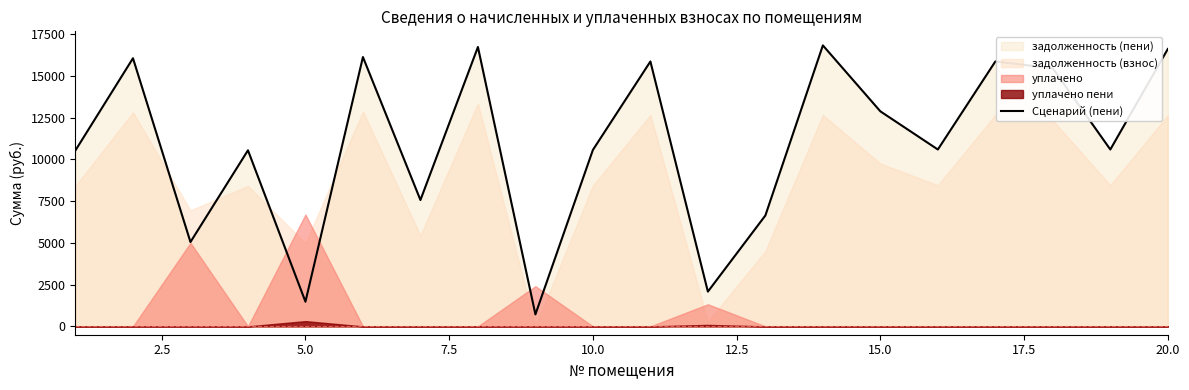

Count the number of categories in the chart.

20